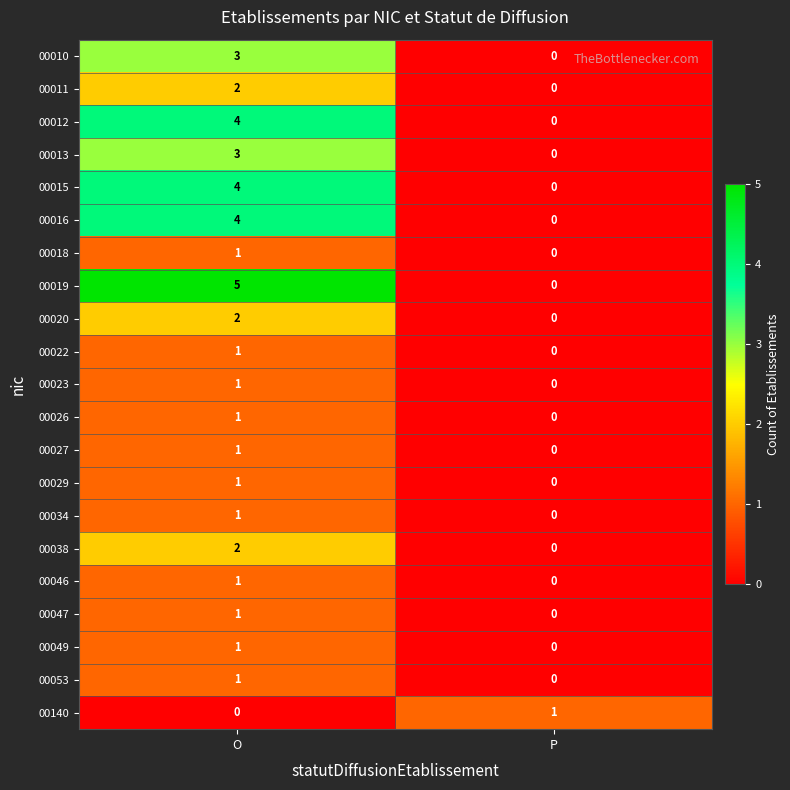

True or false: 00026 has a value of 1 at P.

False